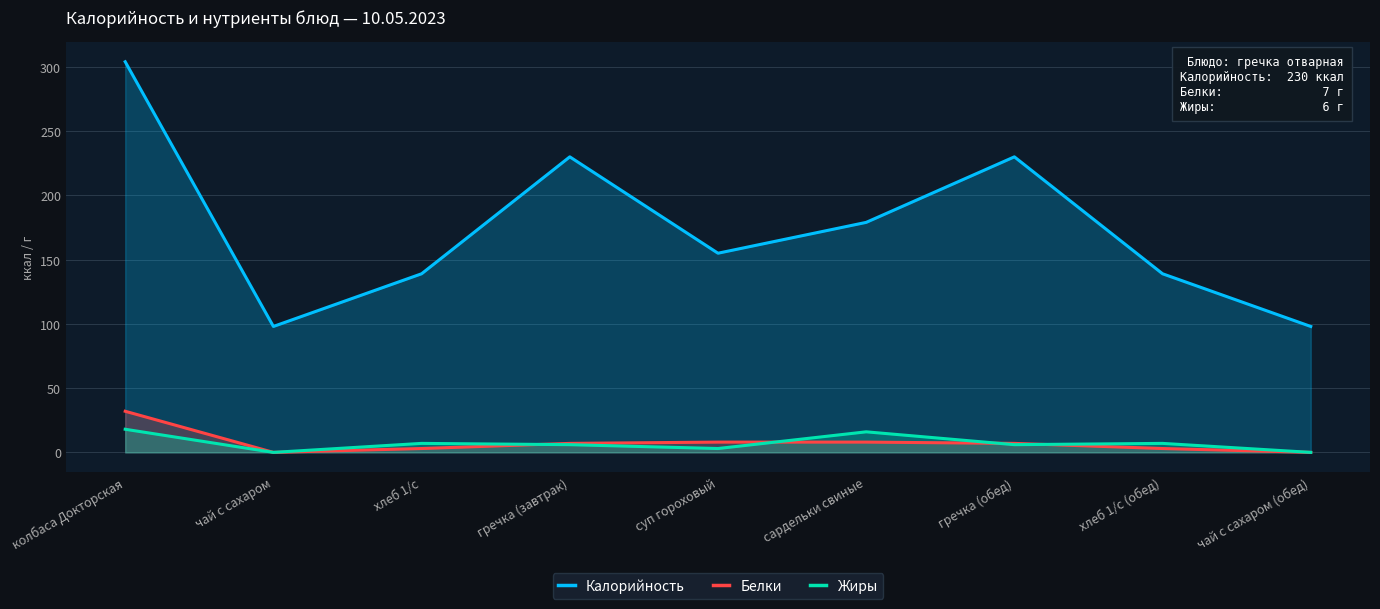

What is the label of the 1st point from the right?

чай с сахаром (обед)